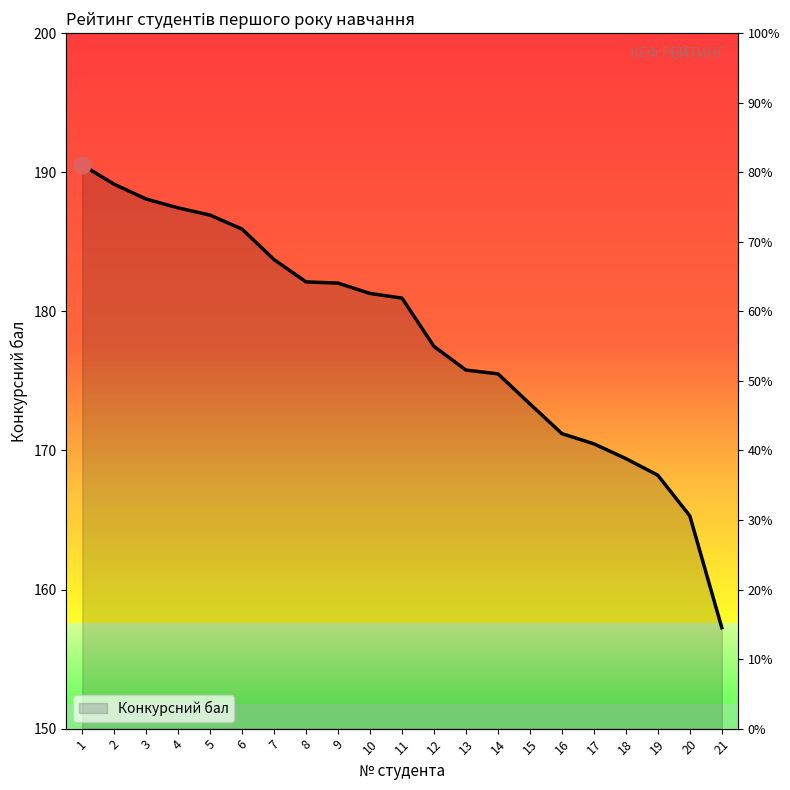

What is the greatest value displayed?

190.5